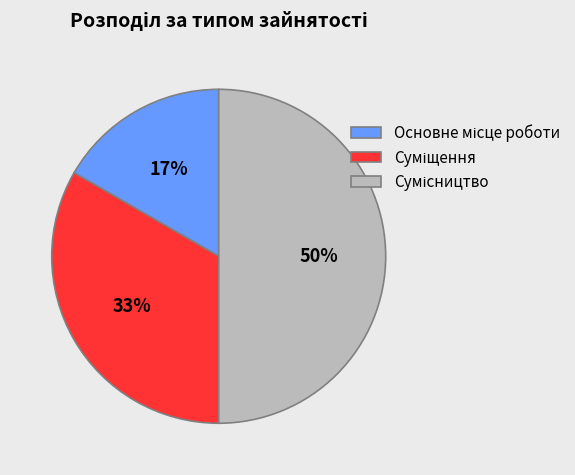

How many slices are in this pie chart?

3